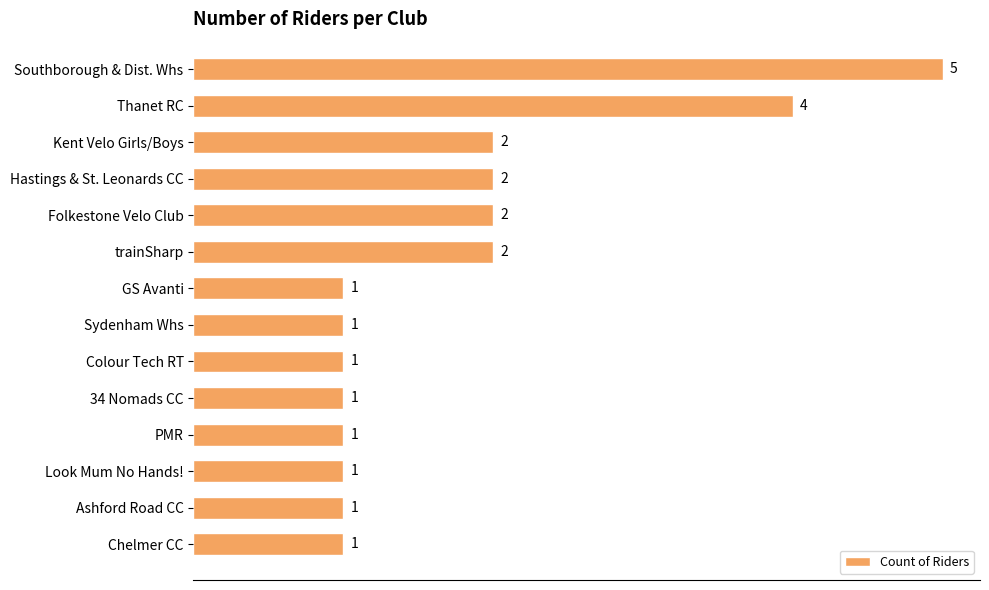

Count the values in the range 1 to 2.

12